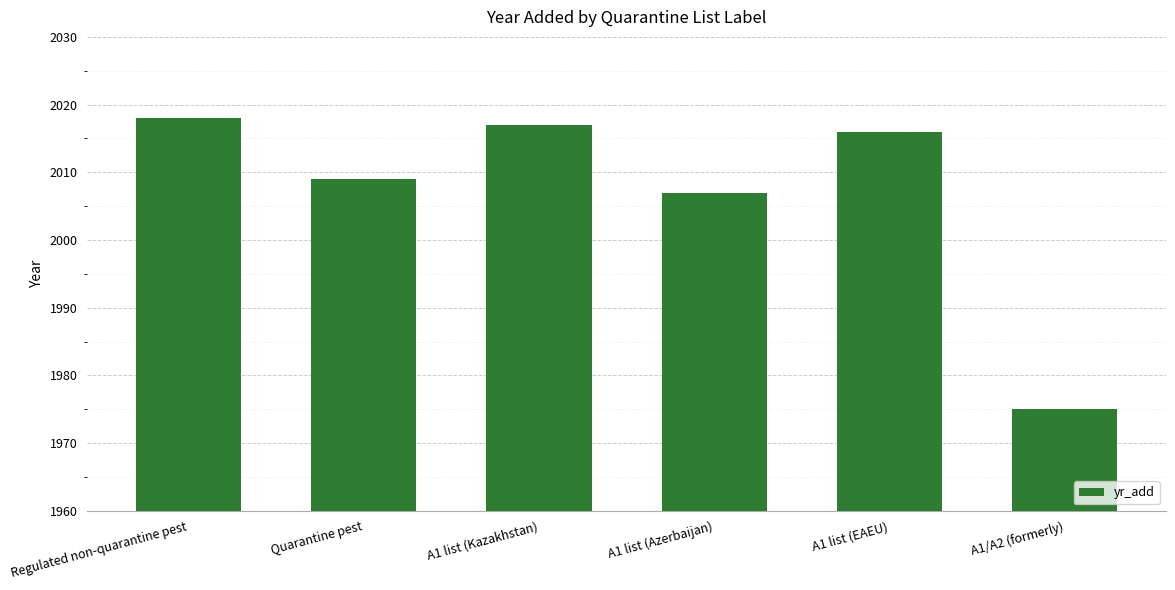

Is it true that the value at A1 list (Kazakhstan) is 703?

False